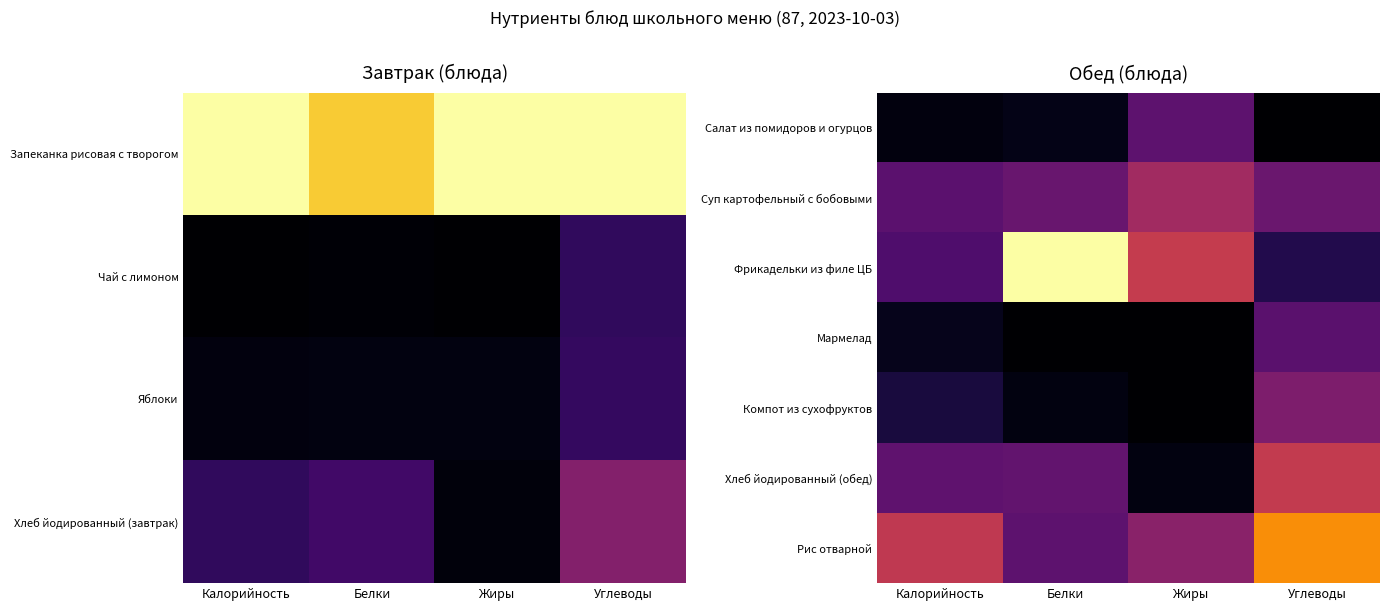

Rank the series by their maximum value, from highest to lowest.

Фрикадельки из филе ЦБ, Рис отварной, Хлеб йодированный (обед), Суп картофельный с бобовыми, Компот из сухофруктов, Салат из помидоров и огурцов, Мармелад